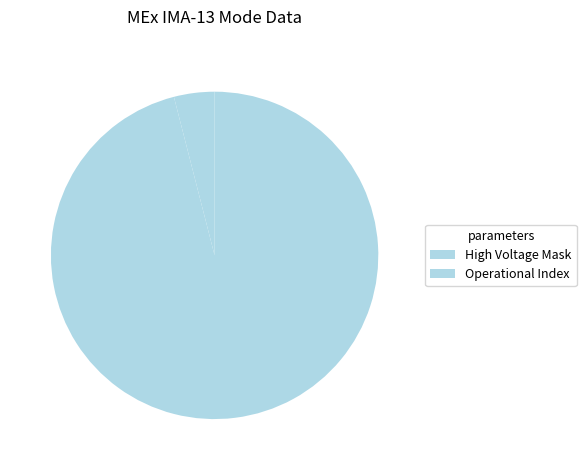

Is there any slice that represents more than half of the pie?

Yes